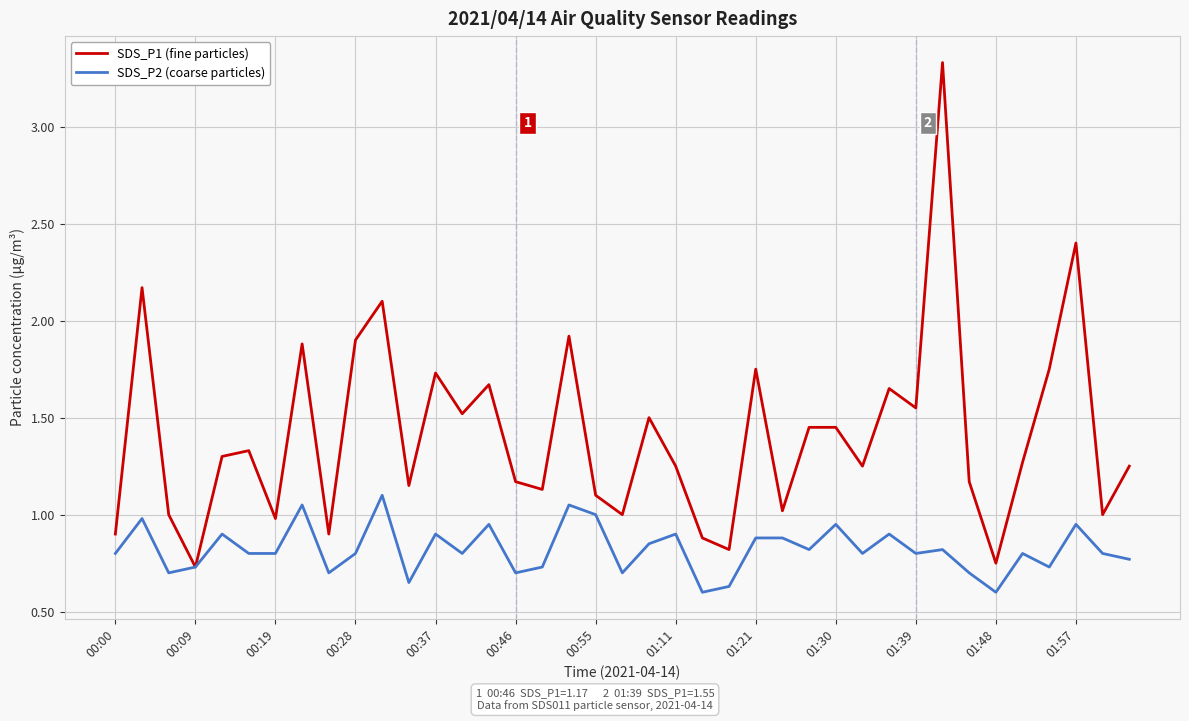

Which series has the widest spread of values?

SDS_P1 (fine particles)